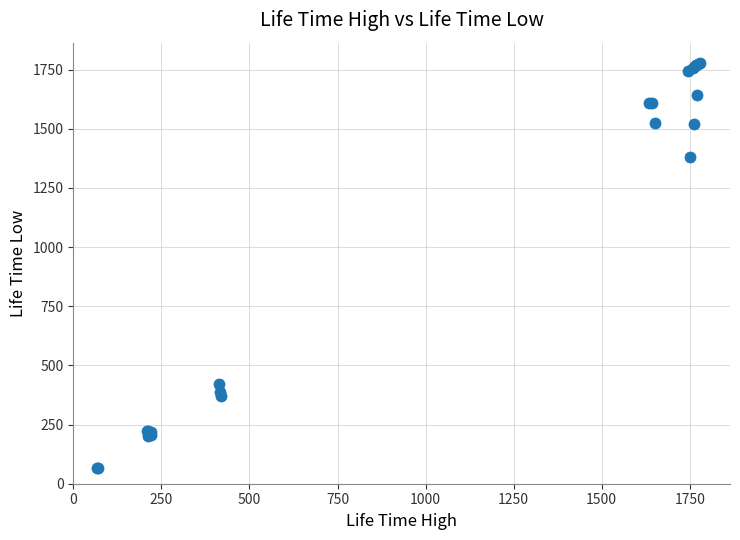

What Y value in the scatter plot is closest to 923?

1382.0